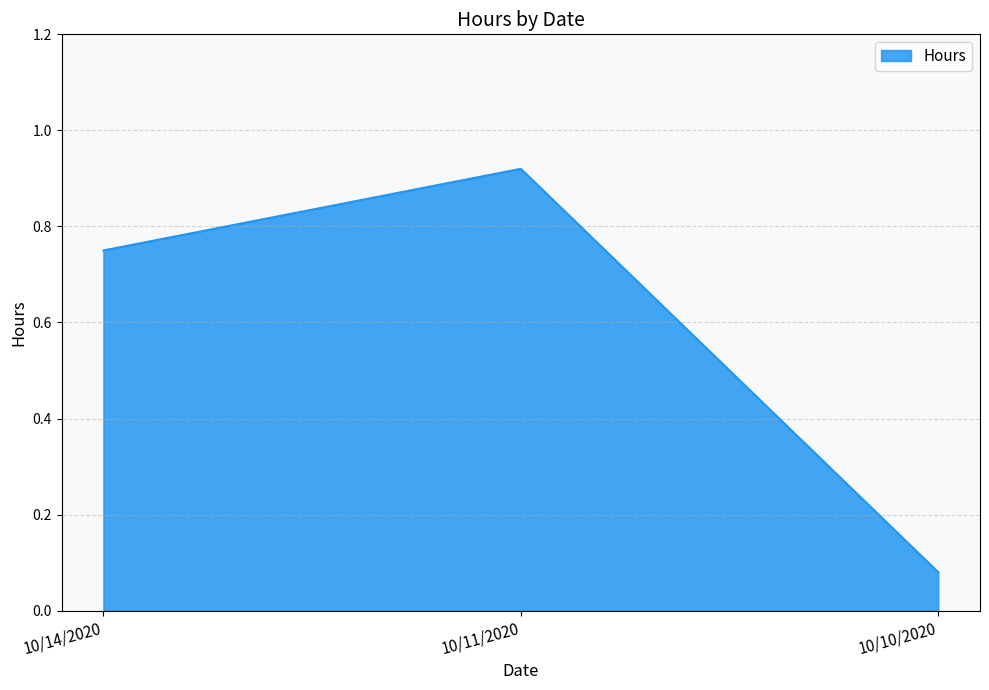

Count the number of categories in the chart.

3